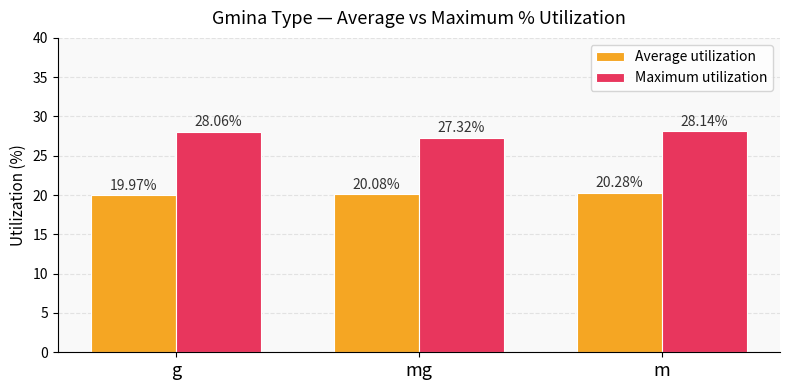

At which category is the sum across all series the highest?

m